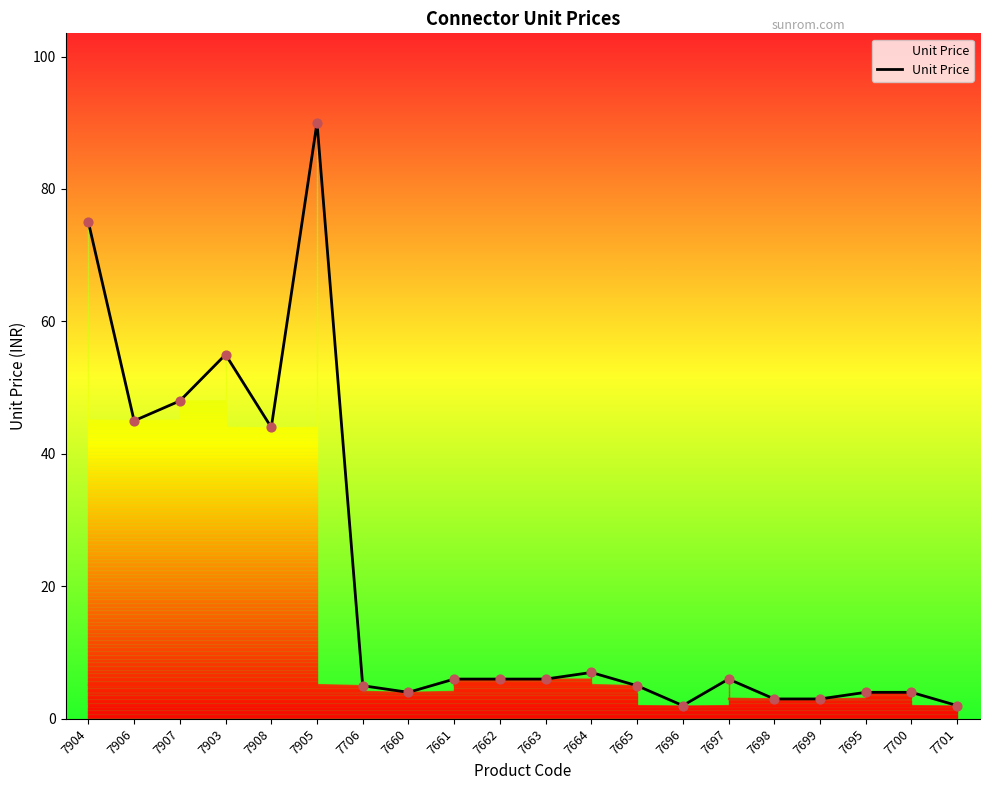

What is the change in value from 7907 to 7662?

-42